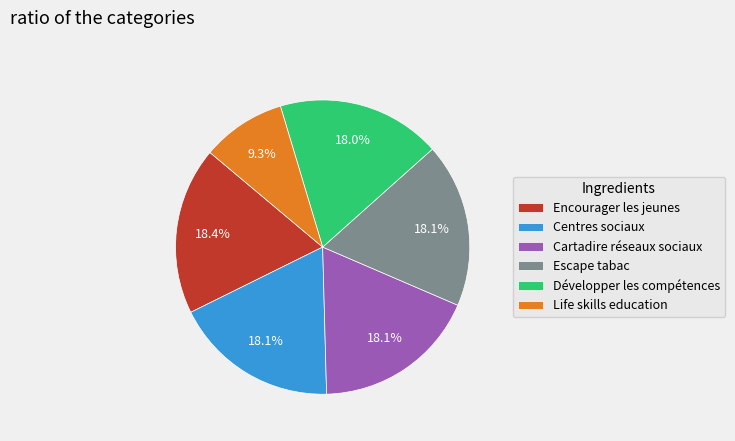

Is there a majority slice in this chart?

No